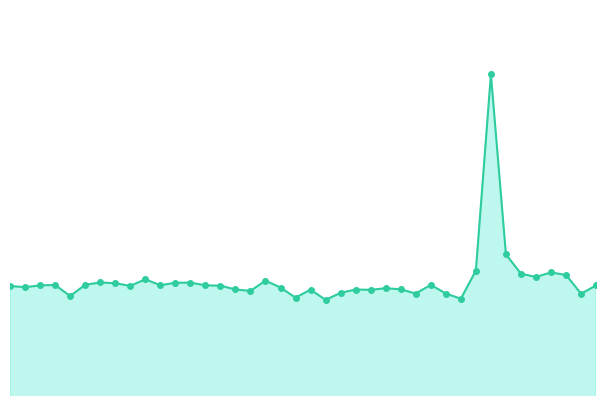

What is the value of the 15th point from the left?

77.2